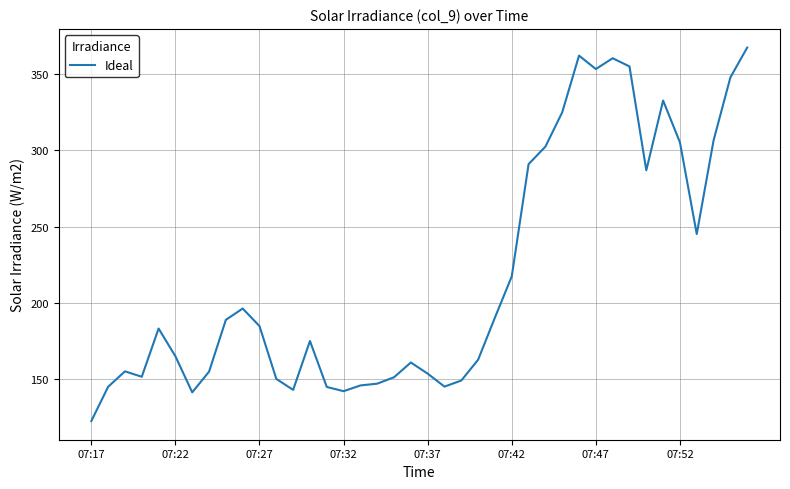

What is the smallest value displayed?

122.6